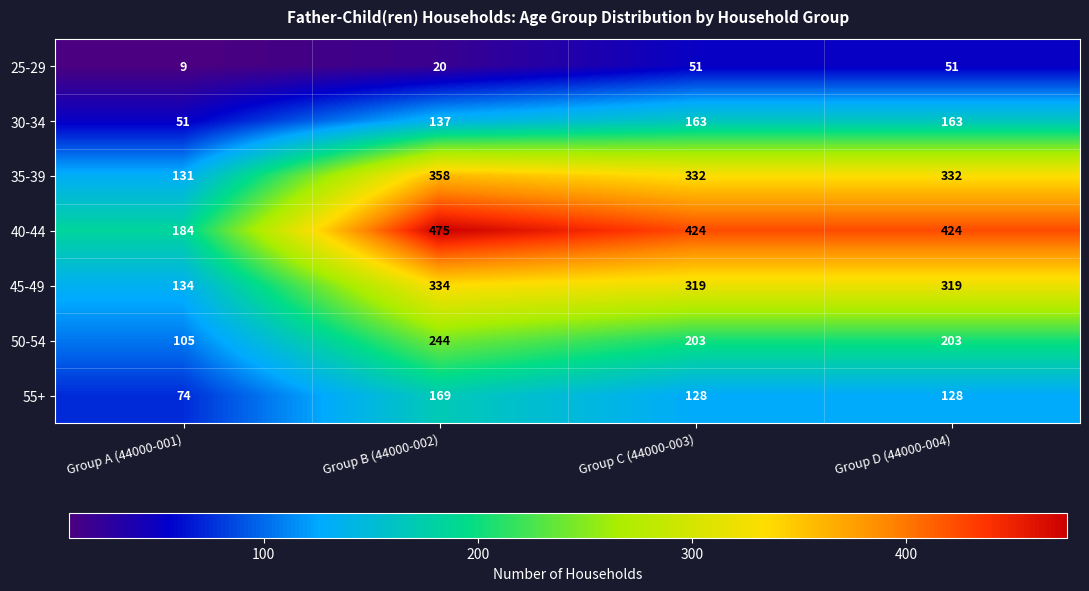

What is the total value across all series at Group A (44000-001)?

688